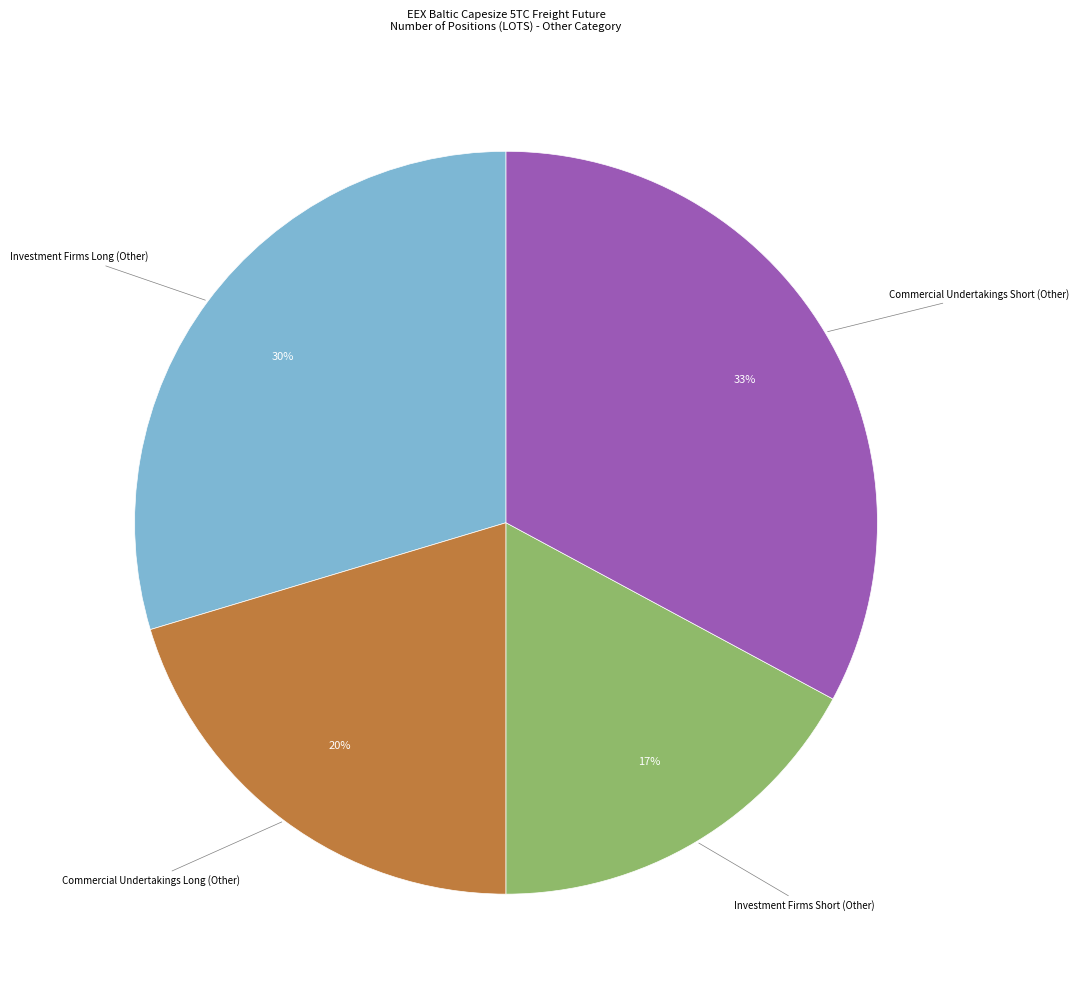

Is it true that Investment Firms Short (Other) is 8% of the pie?

False